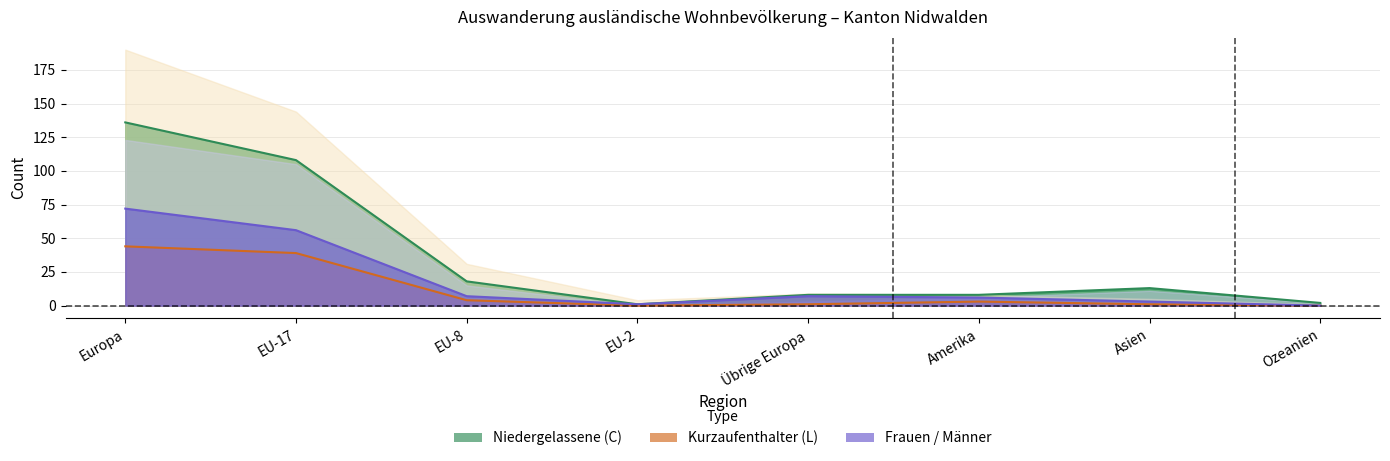

What is the value of the Aufenthalter (B) Total point at the 7th from the left?

3